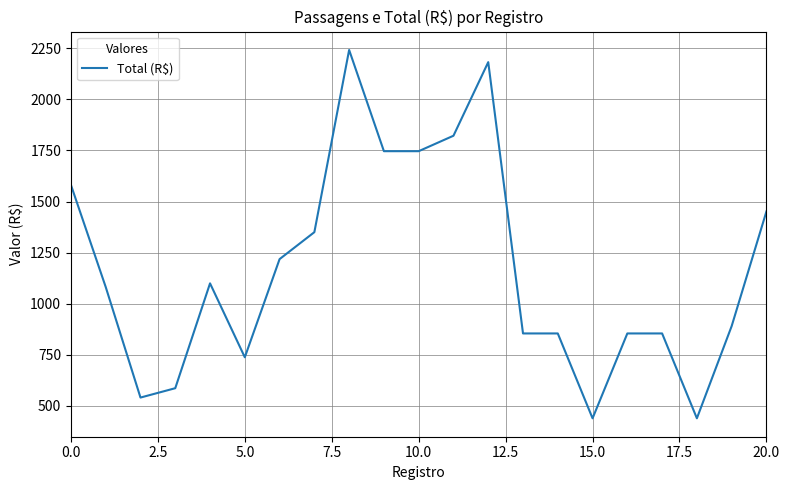

What is the minimum value shown in the chart?

439.8